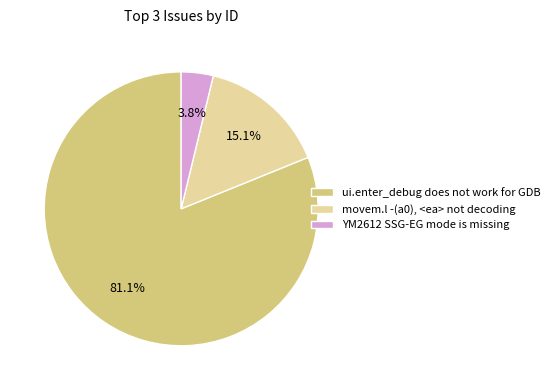

The movem.l -(a0), <ea> not decoding slice represents 21% of the pie. True or false?

False